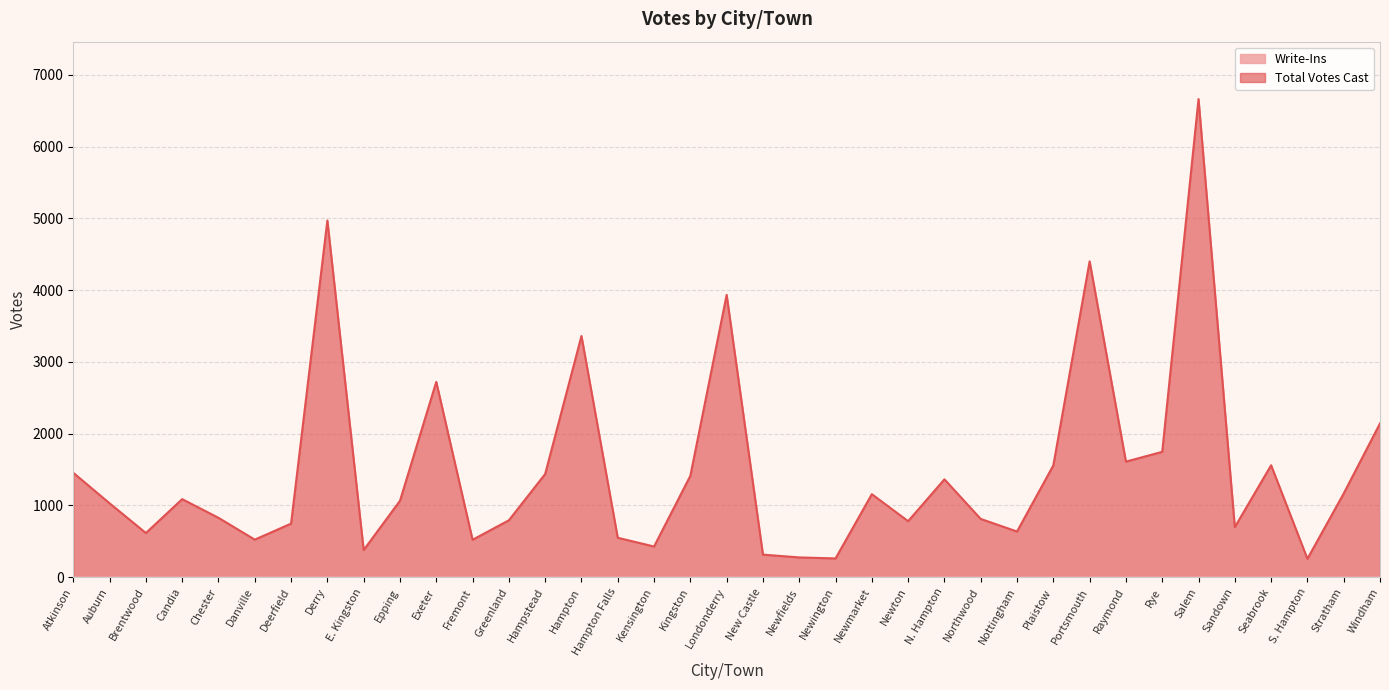

At which label is the value closest to 3459?

Hampton